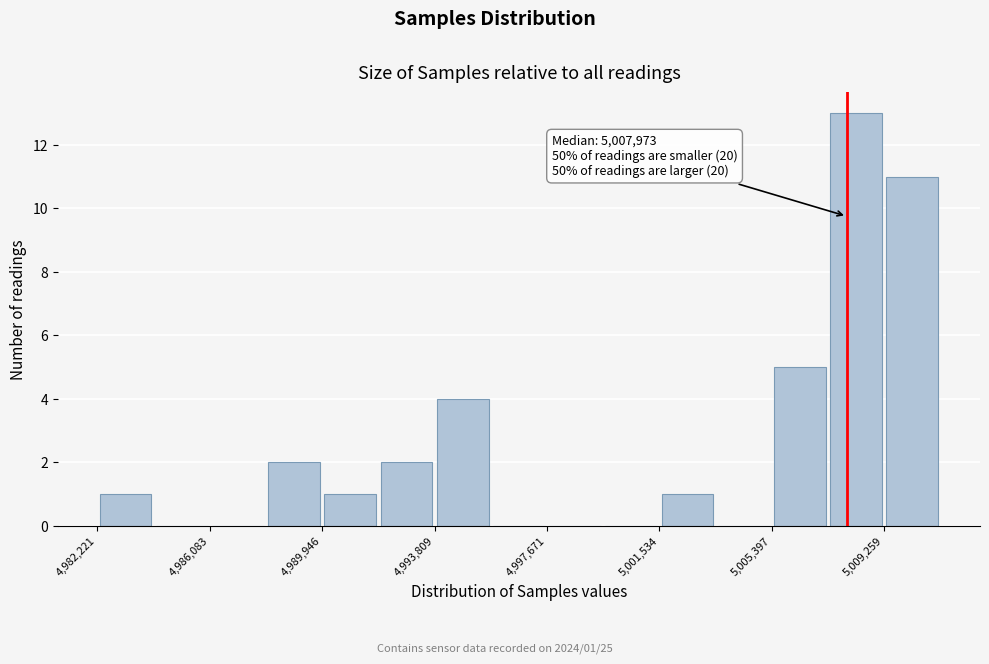

Around what value on the x-axis is the tallest bar? Give the approximate position of its centre, as read against the axis.

5008500